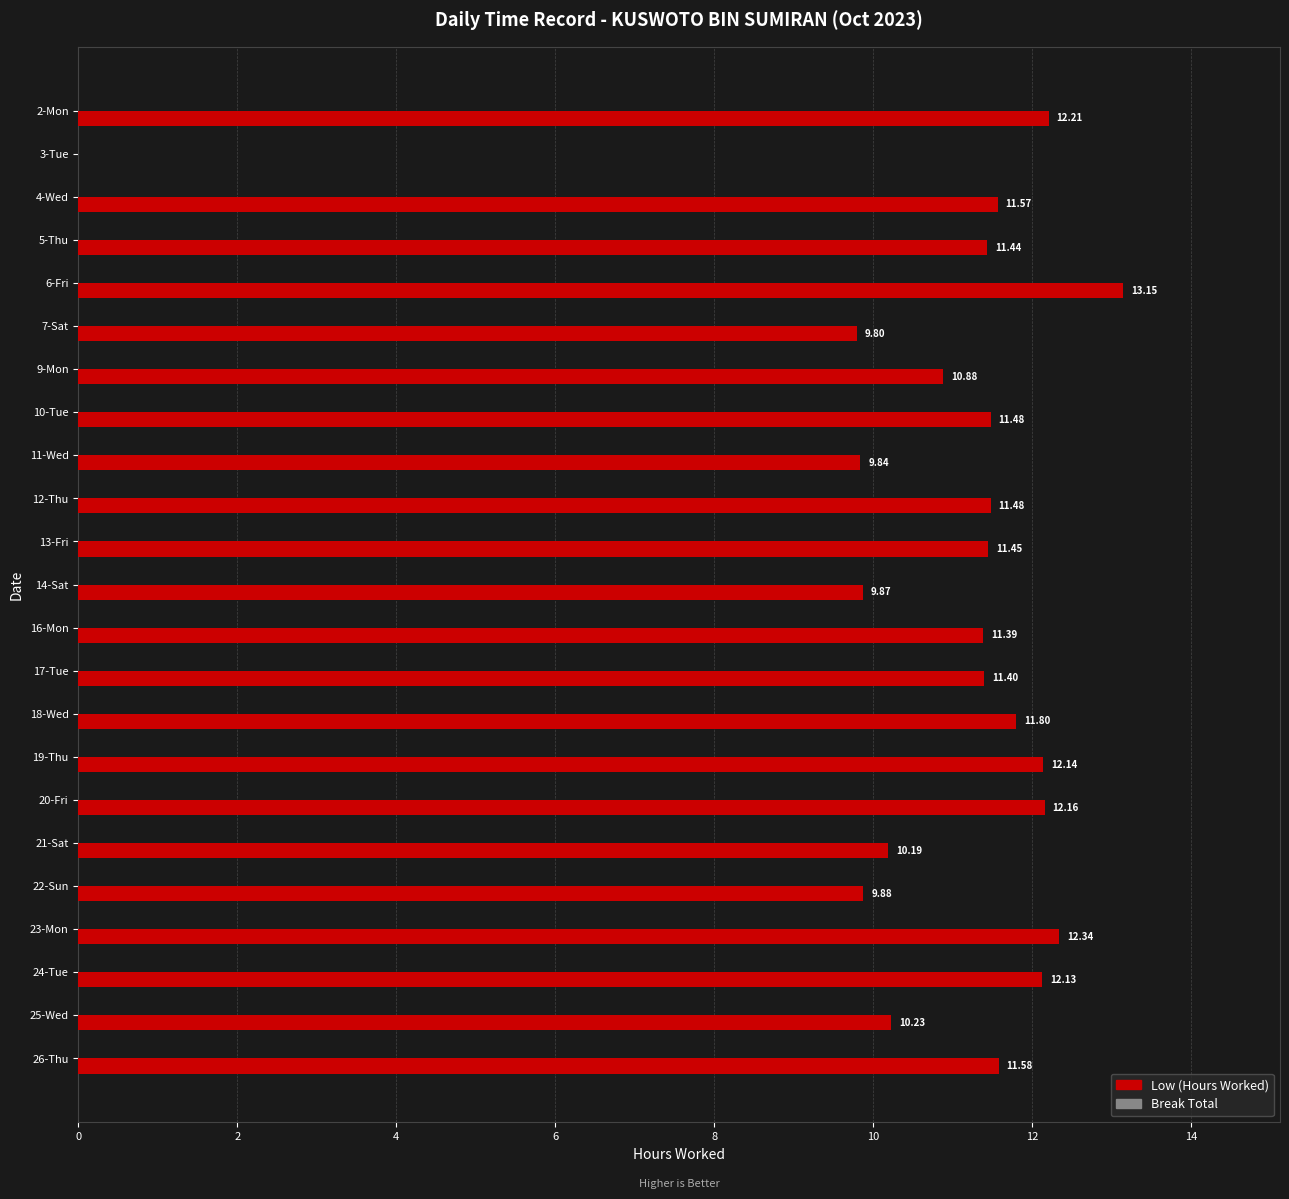

What is the sum of all values?

248.4